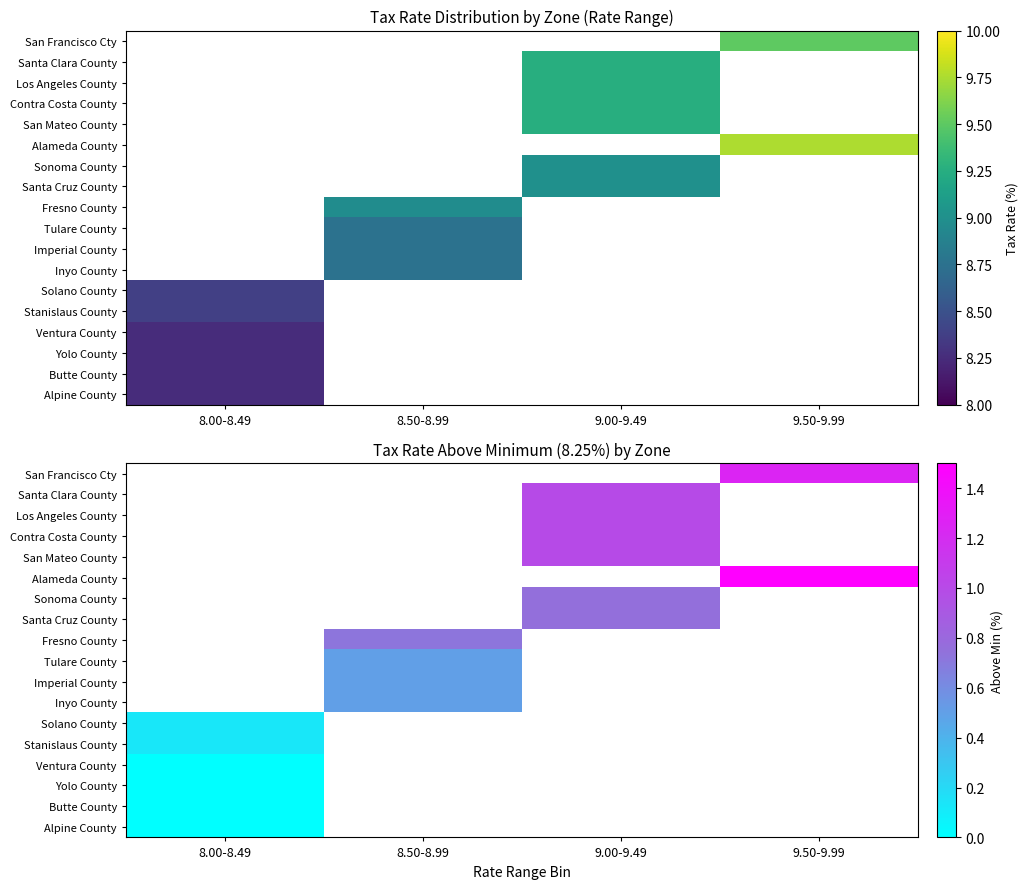

List the series in order of their peak value, lowest first.

Ventura County, Yolo County, Butte County, Alpine County, San Francisco Cty, Santa Clara County, Los Angeles County, Contra Costa County, San Mateo County, Alameda County, Sonoma County, Santa Cruz County, Fresno County, Tulare County, Imperial County, Inyo County, Solano County, Stanislaus County